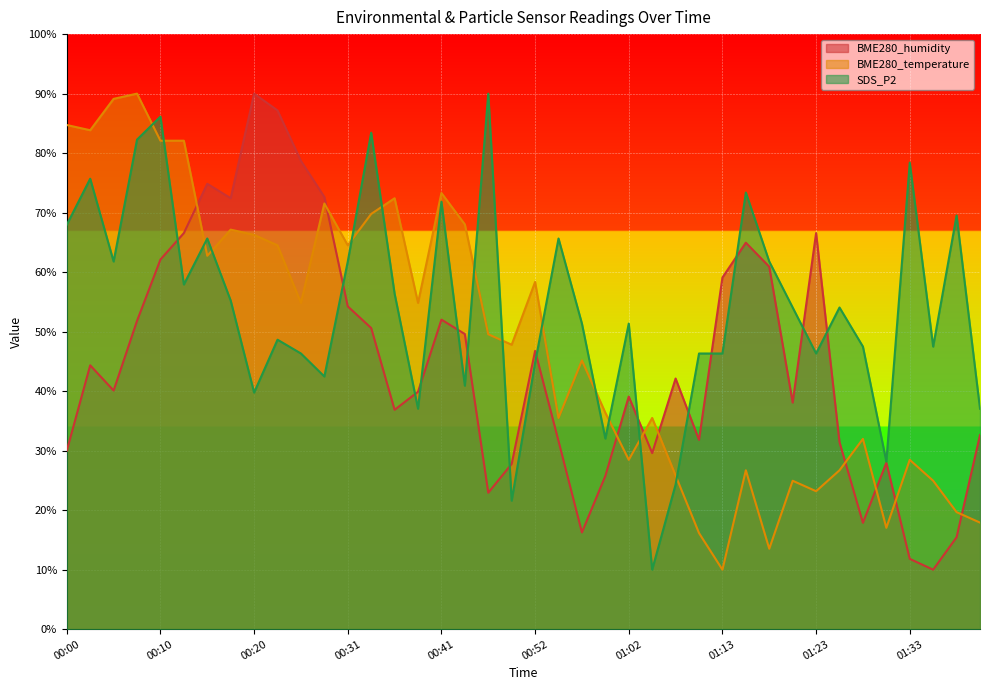

What is the smallest value displayed?

10.0